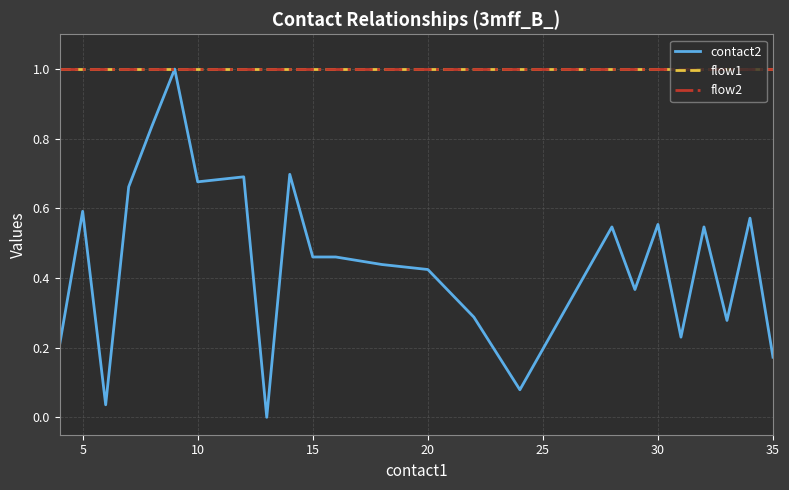

True or false: flow2 and flow1 intersect in this chart.

False